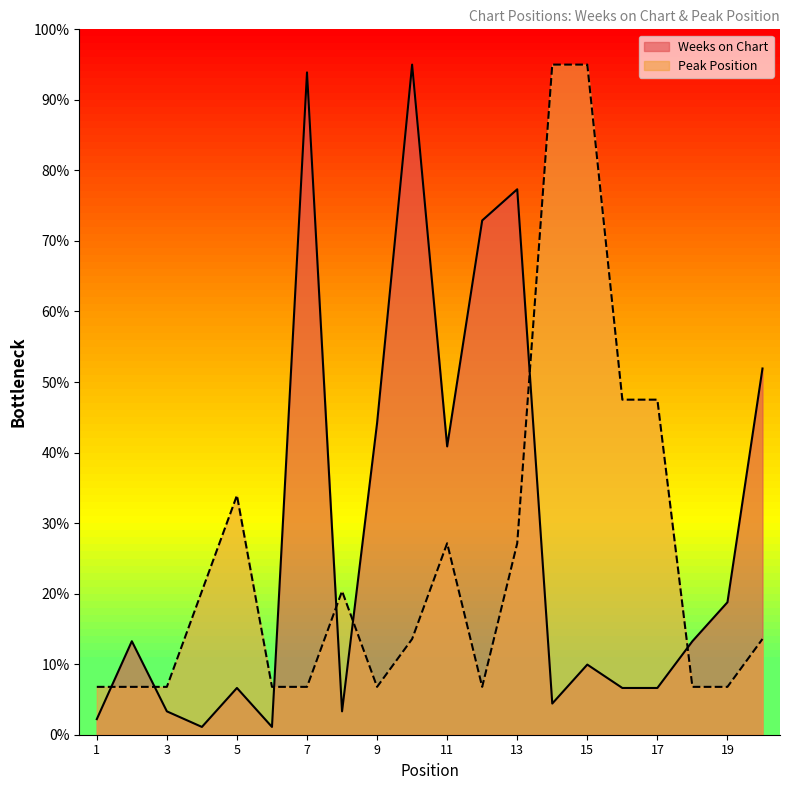

True or false: Peak Position has more than 2 points higher than both neighbors.

True